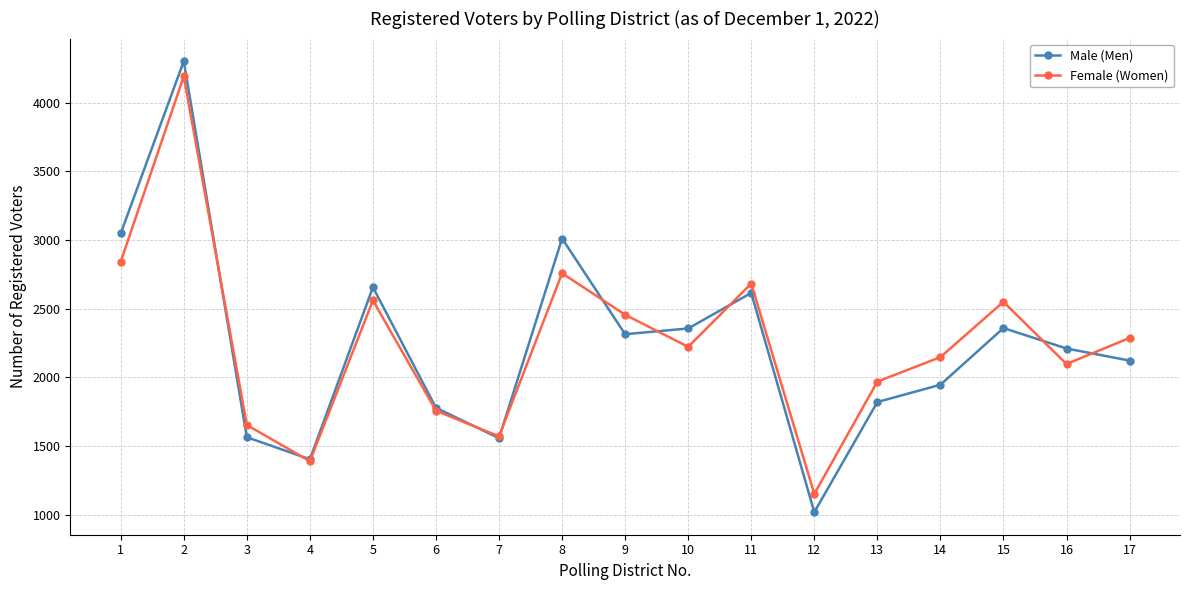

What is the value of the Male (Men) point at the 12th from the left?

1017